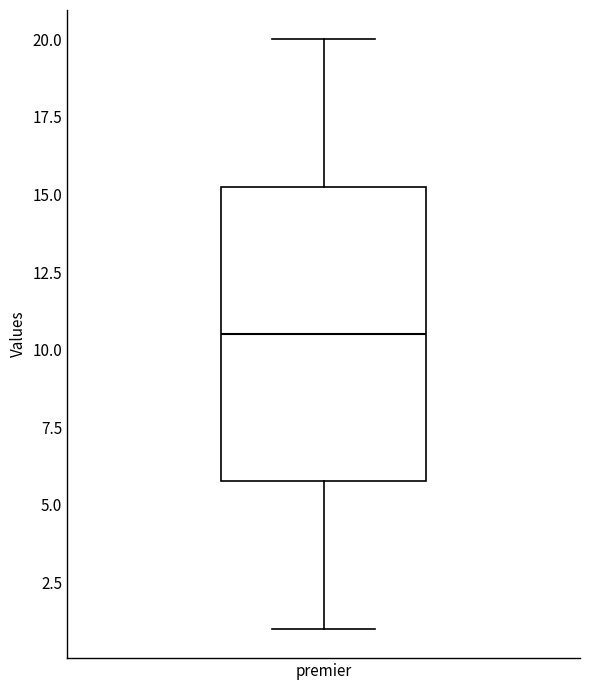

Transcribe this box plot: give where the median line is, the range the box spans, and where the two whiskers end, as read against the y-axis. The values are not printed on the chart, so give them approximately, as read against the axis.

median 10.5, box 6.0 to 15.5, whiskers 1.0 to 20.0